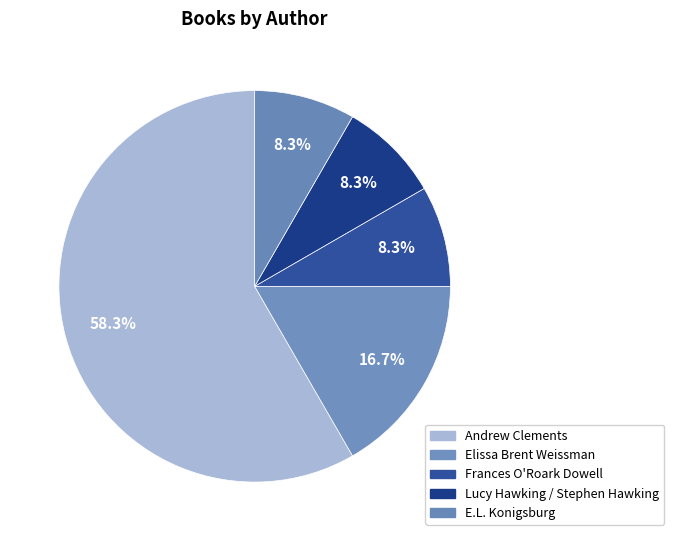

Is there any slice that represents more than half of the pie?

Yes